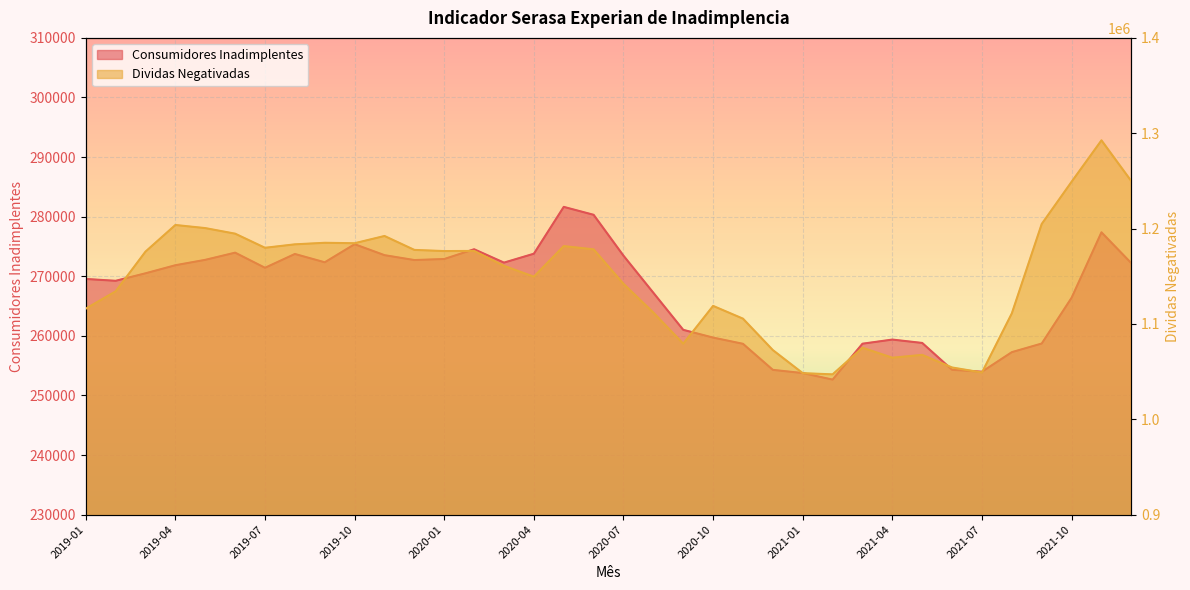

True or false: Consumidores Inadimplentes has more than 2 interior local peaks.

True